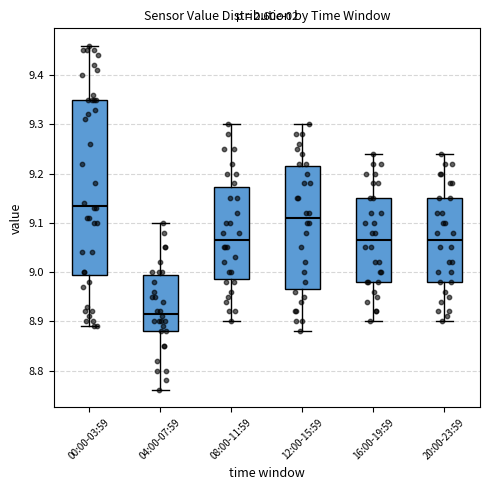

Comparing the boxes themselves (not the whiskers), which one is the tallest?

00:00-03:59